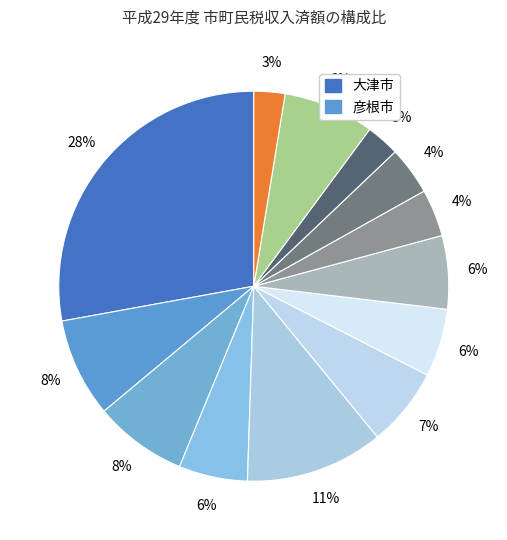

To the nearest percent, what is the difference between the largest and smallest slice percentages?

25%